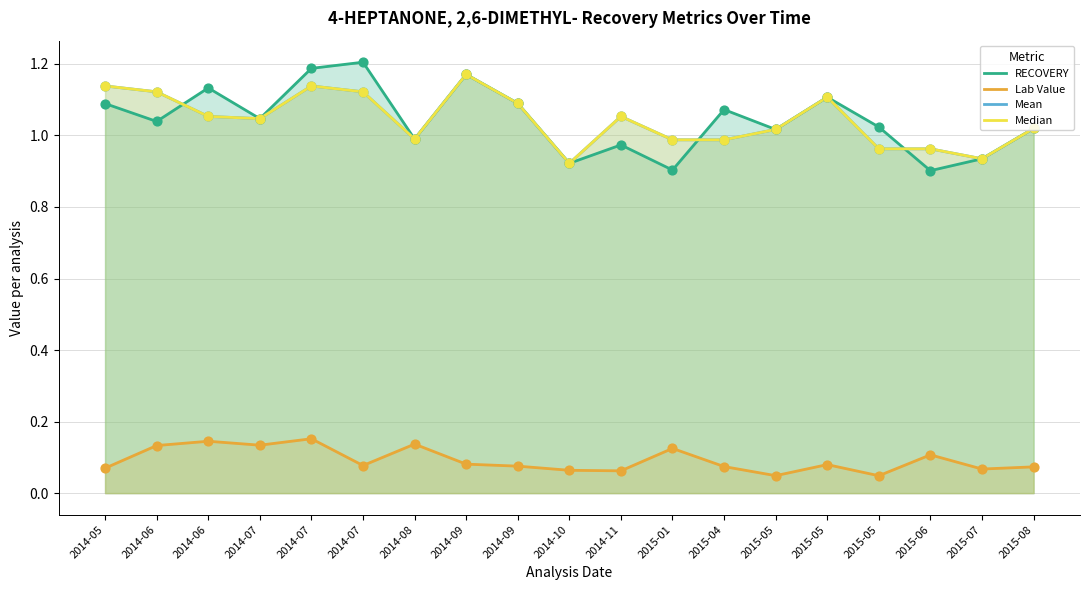

Which series has the largest total across all categories?

Mean